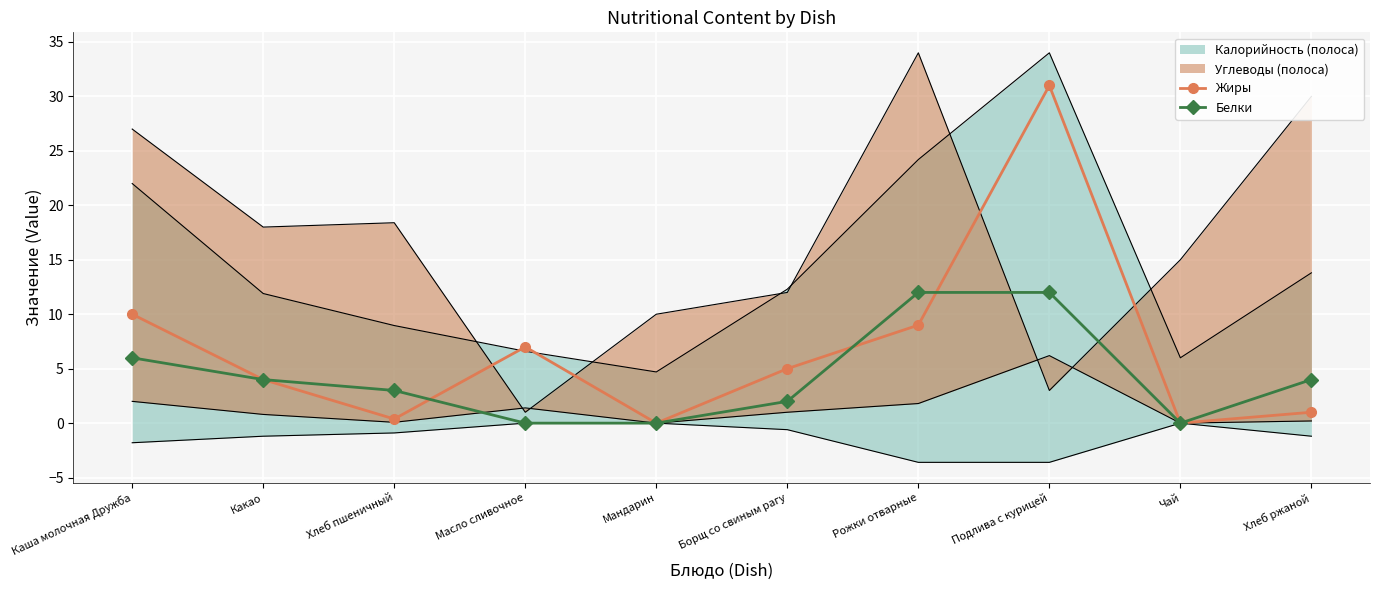

What position from the left is Какао?

2